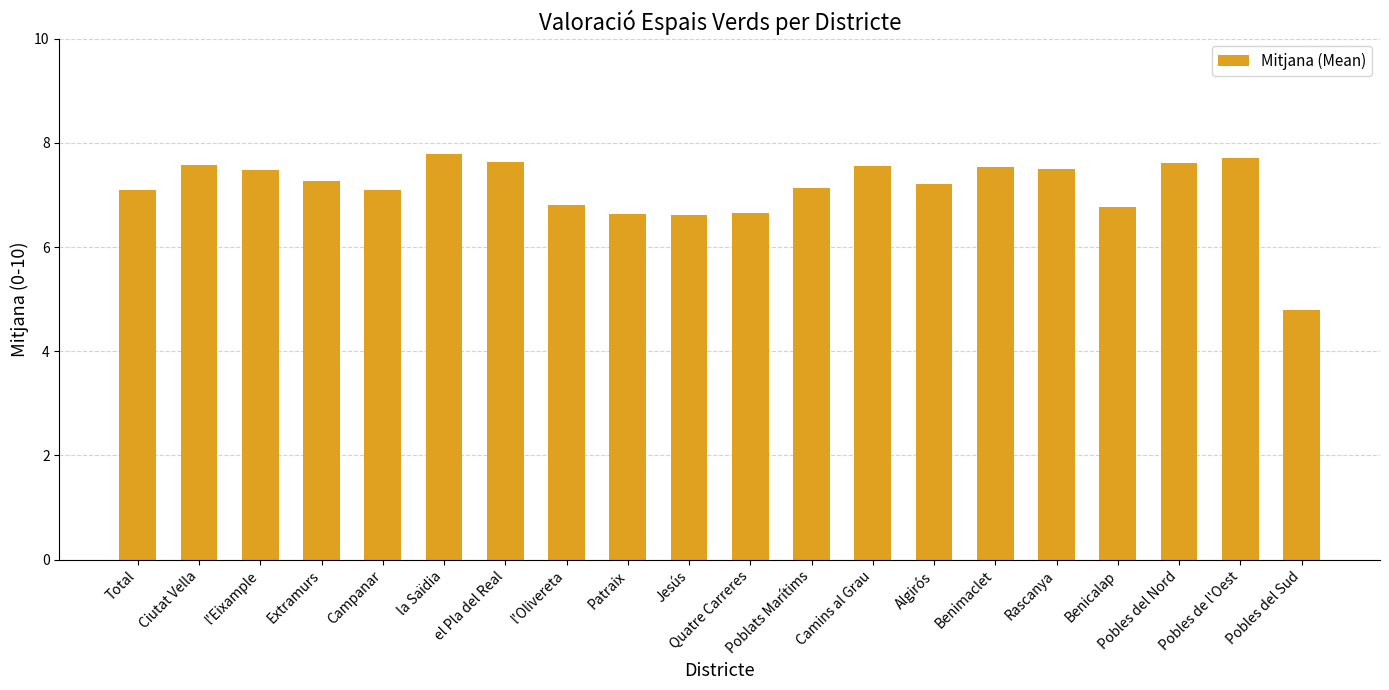

What is the label of the 4th bar from the right?

Benicalap